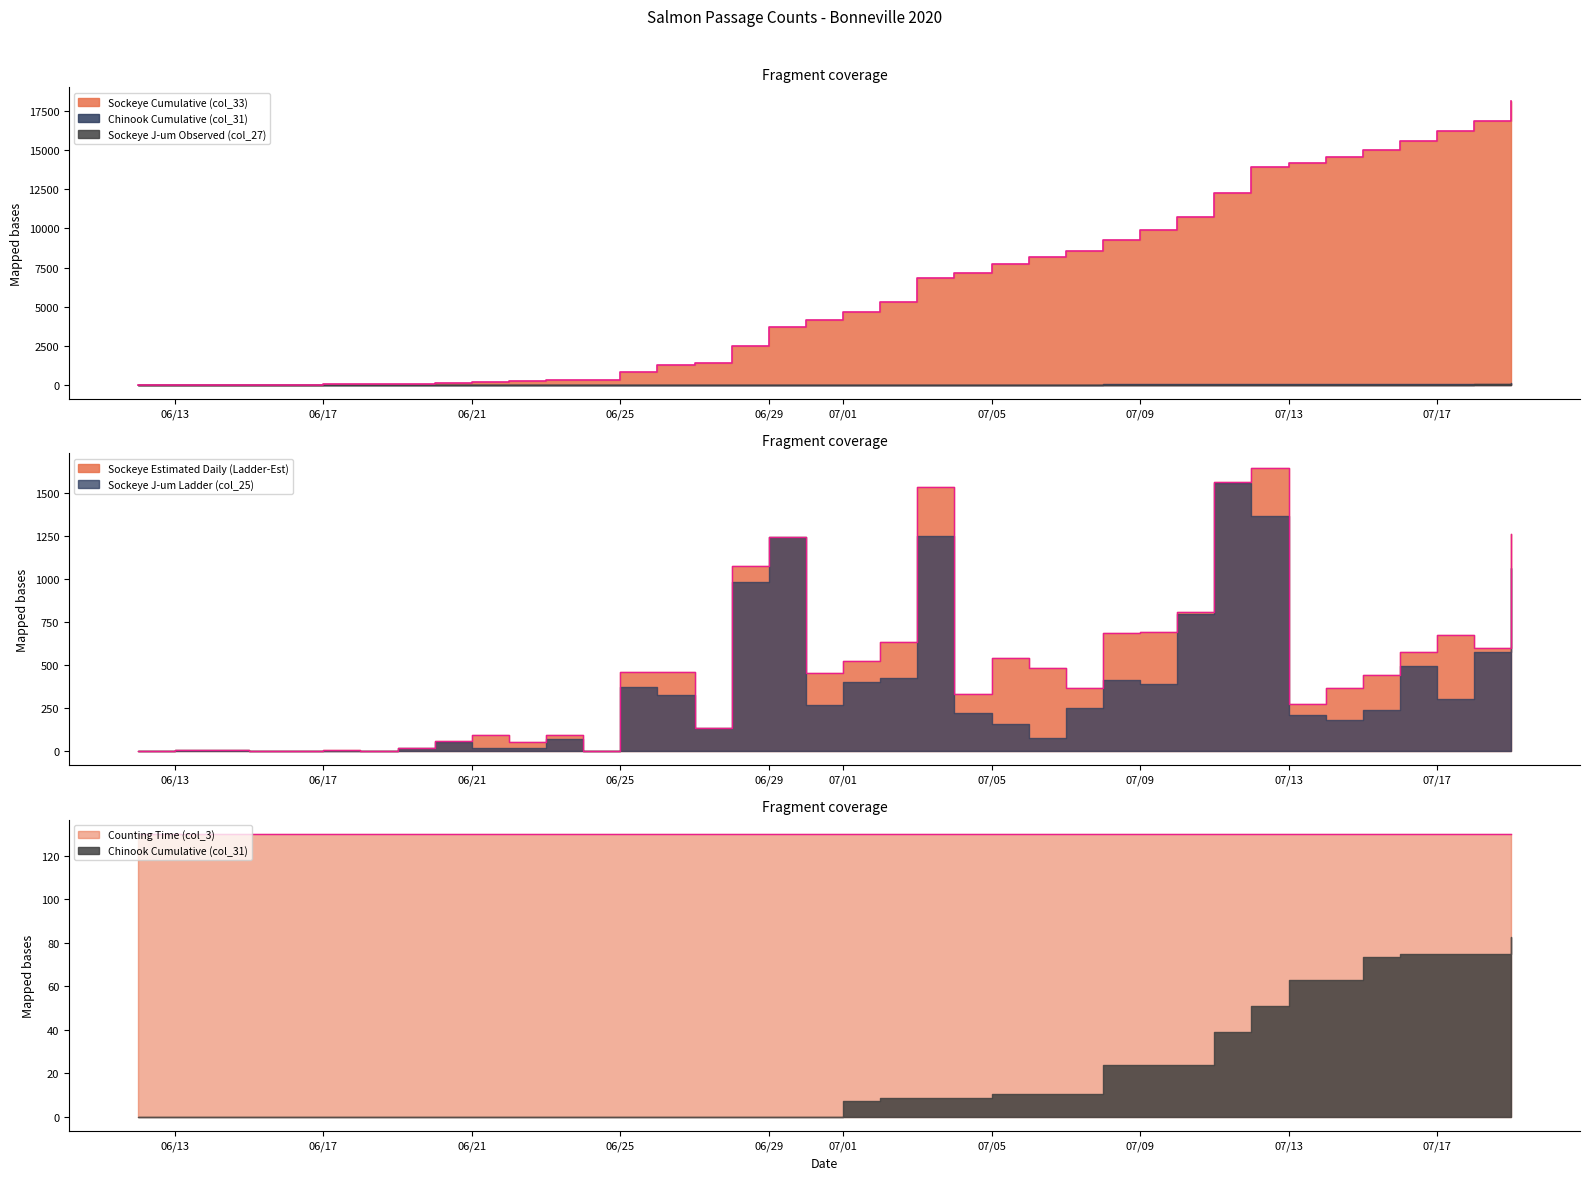

Reading left to right, transcribe all the data shown in this chart.

Sockeye Cumulative (col_33): 2020-06-12=0.0	2020-06-13=7.4	2020-06-14=14.8	2020-06-15=14.8	2020-06-16=14.8	2020-06-17=17.8	2020-06-18=17.8	2020-06-19=35.5	2020-06-20=94.7	2020-06-21=186.2	2020-06-22=237.7	2020-06-23=329.3	2020-06-24=329.3	2020-06-25=788.6	2020-06-26=1244.5	2020-06-27=1377.4	2020-06-28=2451.2	2020-06-29=3691.9	2020-06-30=4144.7	2020-07-01=4665.5	2020-07-02=5298.4	2020-07-03=6833.9	2020-07-04=7165.4	2020-07-05=7702.5	2020-07-06=8181.7	2020-07-07=8549.0	2020-07-08=9232.6	2020-07-09=9923.9	2020-07-10=10728.9	2020-07-11=12289.0	2020-07-12=13935.2	2020-07-13=14207.9	2020-07-14=14572.7	2020-07-15=15014.4	2020-07-16=15588.2	2020-07-17=16259.7	2020-07-18=16860.4	2020-07-19=18121.4
Sockeye J-um Ladder (col_25): 2020-06-12=0.0	2020-06-13=7.4	2020-06-14=7.4	2020-06-15=0.0	2020-06-16=0.0	2020-06-17=0.0	2020-06-18=0.0	2020-06-19=14.8	2020-06-20=51.7	2020-06-21=14.8	2020-06-22=14.8	2020-06-23=66.5	2020-06-24=0.0	2020-06-25=369.2	2020-06-26=324.9	2020-06-27=132.9	2020-06-28=982.2	2020-06-29=1240.6	2020-06-30=265.8	2020-07-01=398.8	2020-07-02=420.9	2020-07-03=1248.0	2020-07-04=221.5	2020-07-05=155.1	2020-07-06=73.8	2020-07-07=251.1	2020-07-08=413.5	2020-07-09=391.4	2020-07-10=797.5	2020-07-11=1558.2	2020-07-12=1366.2	2020-07-13=206.8	2020-07-14=177.2	2020-07-15=236.3	2020-07-16=494.8	2020-07-17=302.8	2020-07-18=576.0	2020-07-19=1063.4
Chinook Cumulative (col_31): 2020-06-12=0.0	2020-06-13=0.0	2020-06-14=0.0	2020-06-15=0.0	2020-06-16=0.0	2020-06-17=0.0	2020-06-18=0.0	2020-06-19=0.0	2020-06-20=0.0	2020-06-21=0.0	2020-06-22=0.0	2020-06-23=0.0	2020-06-24=0.0	2020-06-25=0.0	2020-06-26=0.0	2020-06-27=0.0	2020-06-28=0.0	2020-06-29=0.0	2020-06-30=0.0	2020-07-01=7.4	2020-07-02=8.7	2020-07-03=8.7	2020-07-04=8.7	2020-07-05=10.7	2020-07-06=10.7	2020-07-07=10.7	2020-07-08=24.1	2020-07-09=24.1	2020-07-10=24.1	2020-07-11=38.9	2020-07-12=51.1	2020-07-13=63.0	2020-07-14=63.0	2020-07-15=73.4	2020-07-16=75.1	2020-07-17=75.1	2020-07-18=75.1	2020-07-19=82.6
Counting Time (col_3): 2020-06-12=130.0	2020-06-13=130.0	2020-06-14=130.0	2020-06-15=130.0	2020-06-16=130.0	2020-06-17=130.0	2020-06-18=130.0	2020-06-19=130.0	2020-06-20=130.0	2020-06-21=130.0	2020-06-22=130.0	2020-06-23=130.0	2020-06-24=130.0	2020-06-25=130.0	2020-06-26=130.0	2020-06-27=130.0	2020-06-28=130.0	2020-06-29=130.0	2020-06-30=130.0	2020-07-01=130.0	2020-07-02=130.0	2020-07-03=130.0	2020-07-04=130.0	2020-07-05=130.0	2020-07-06=130.0	2020-07-07=130.0	2020-07-08=130.0	2020-07-09=130.0	2020-07-10=130.0	2020-07-11=130.0	2020-07-12=130.0	2020-07-13=130.0	2020-07-14=130.0	2020-07-15=130.0	2020-07-16=130.0	2020-07-17=130.0	2020-07-18=130.0	2020-07-19=130.0
Sockeye Estimated Daily (Ladder-Est): 2020-06-12=0.0	2020-06-13=7.4	2020-06-14=7.4	2020-06-15=0.0	2020-06-16=0.0	2020-06-17=3.0	2020-06-18=0.0	2020-06-19=17.8	2020-06-20=59.2	2020-06-21=91.4	2020-06-22=51.5	2020-06-23=91.7	2020-06-24=0.0	2020-06-25=459.2	2020-06-26=455.9	2020-06-27=132.9	2020-06-28=1073.8	2020-06-29=1240.6	2020-06-30=452.8	2020-07-01=520.8	2020-07-02=632.9	2020-07-03=1535.5	2020-07-04=331.5	2020-07-05=537.1	2020-07-06=479.2	2020-07-07=367.3	2020-07-08=683.5	2020-07-09=691.4	2020-07-10=804.9	2020-07-11=1560.2	2020-07-12=1646.2	2020-07-13=272.8	2020-07-14=364.7	2020-07-15=441.7	2020-07-16=573.8	2020-07-17=671.5	2020-07-18=600.7	2020-07-19=1261.0
Sockeye J-um Observed (col_27): 2020-06-12=0.0	2020-06-13=0.0	2020-06-14=0.0	2020-06-15=0.0	2020-06-16=0.0	2020-06-17=0.0	2020-06-18=0.0	2020-06-19=0.0	2020-06-20=0.0	2020-06-21=0.0	2020-06-22=0.0	2020-06-23=0.0	2020-06-24=0.0	2020-06-25=0.0	2020-06-26=0.0	2020-06-27=0.0	2020-06-28=0.0	2020-06-29=0.0	2020-06-30=0.0	2020-07-01=0.0	2020-07-02=0.0	2020-07-03=0.0	2020-07-04=0.0	2020-07-05=0.0	2020-07-06=0.0	2020-07-07=0.0	2020-07-08=0.0	2020-07-09=0.0	2020-07-10=7.4	2020-07-11=0.0	2020-07-12=0.0	2020-07-13=0.0	2020-07-14=0.0	2020-07-15=7.4	2020-07-16=7.4	2020-07-17=0.0	2020-07-18=22.2	2020-07-19=22.2